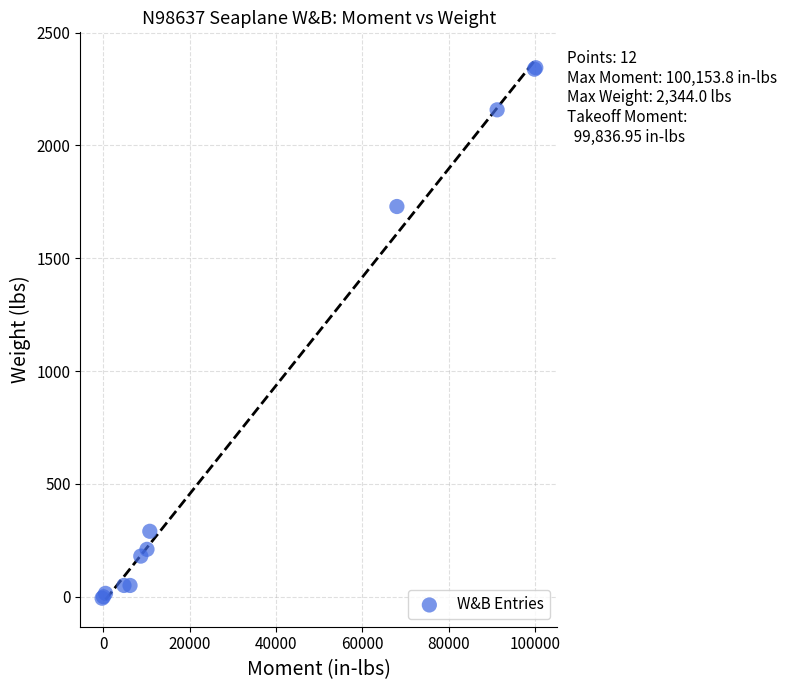

What Y value in the scatter plot is closest to 1168?

1729.0